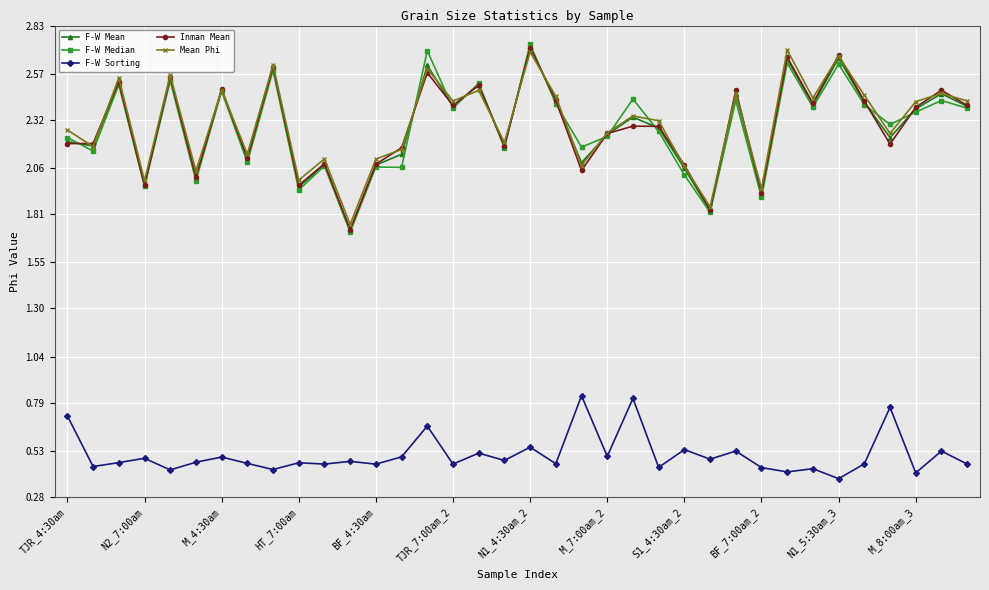

How many interior local peaks does the Mean Phi series have?

13